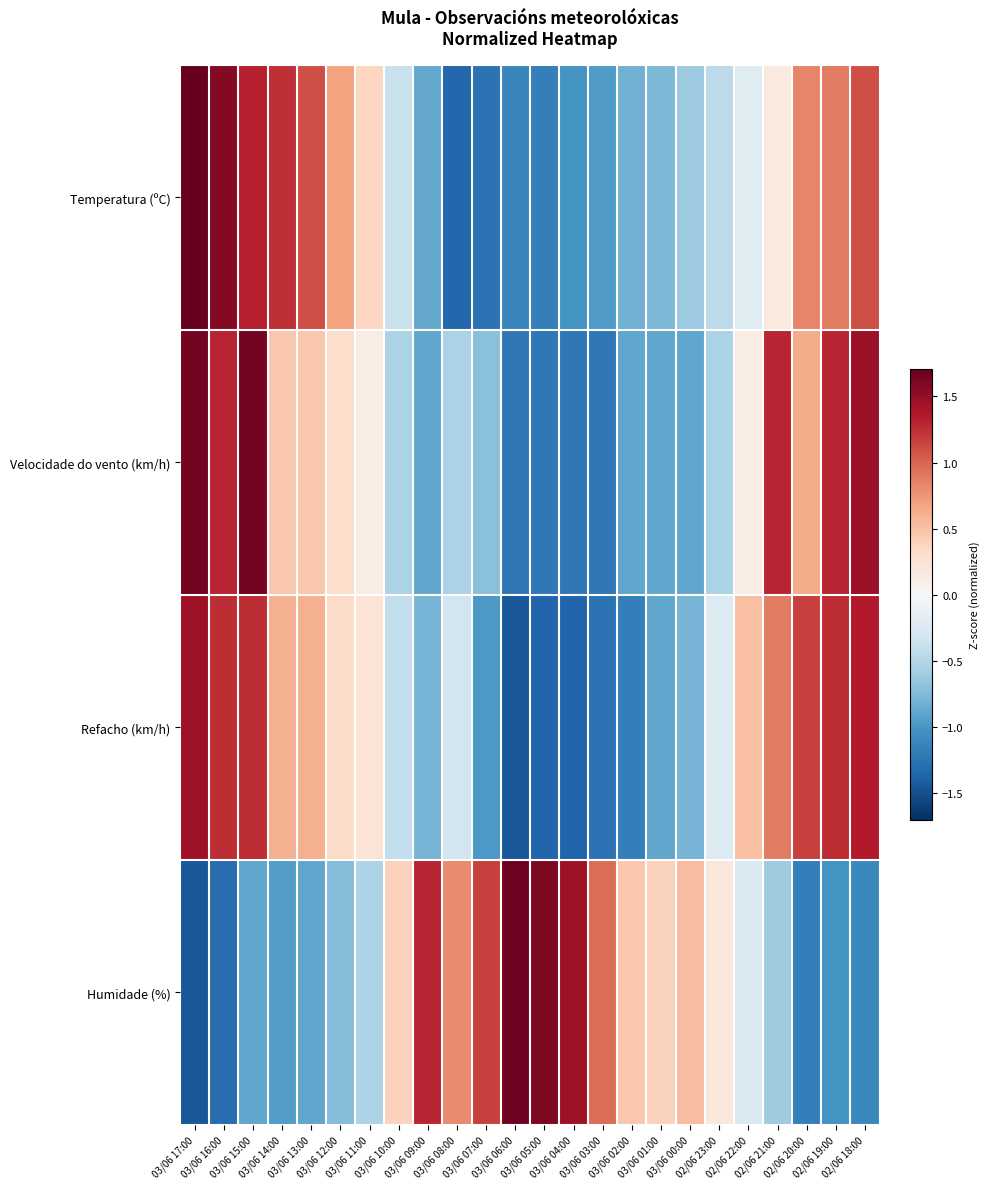

Between 02/06 22:00 and 03/06 12:00, which is larger?

03/06 12:00